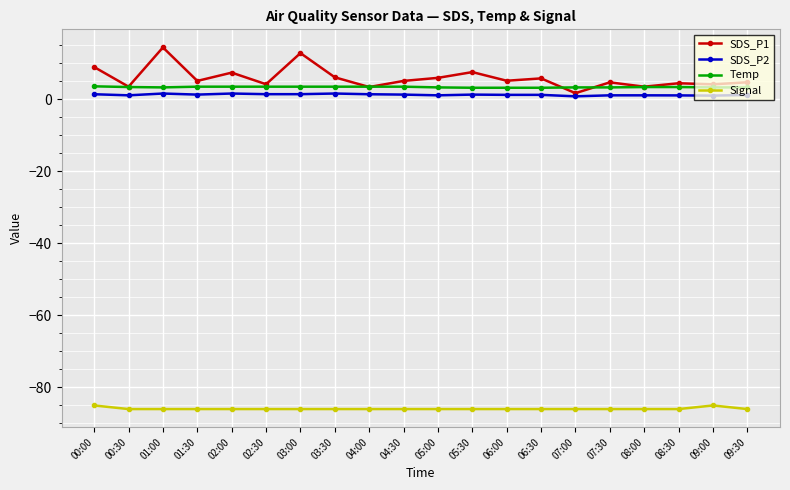

Count the number of categories in the chart.

20